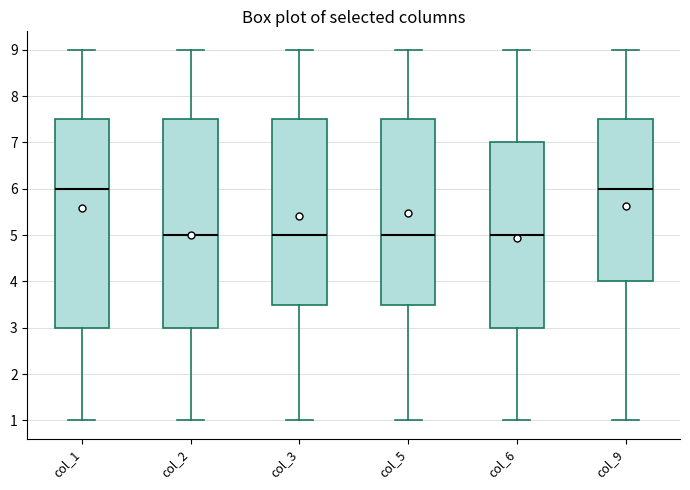

Where is the lower edge of the box for col_9 on the y-axis? The values are not printed on the chart, so give them approximately, as read against the axis.

4.0